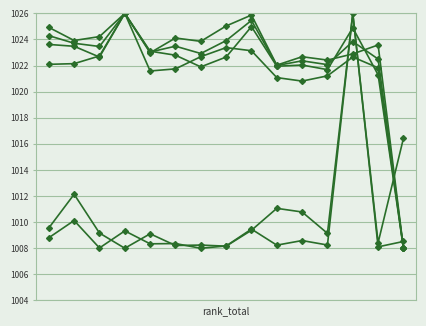

True or false: baseMean has a value of 1325.9 at 3.

False